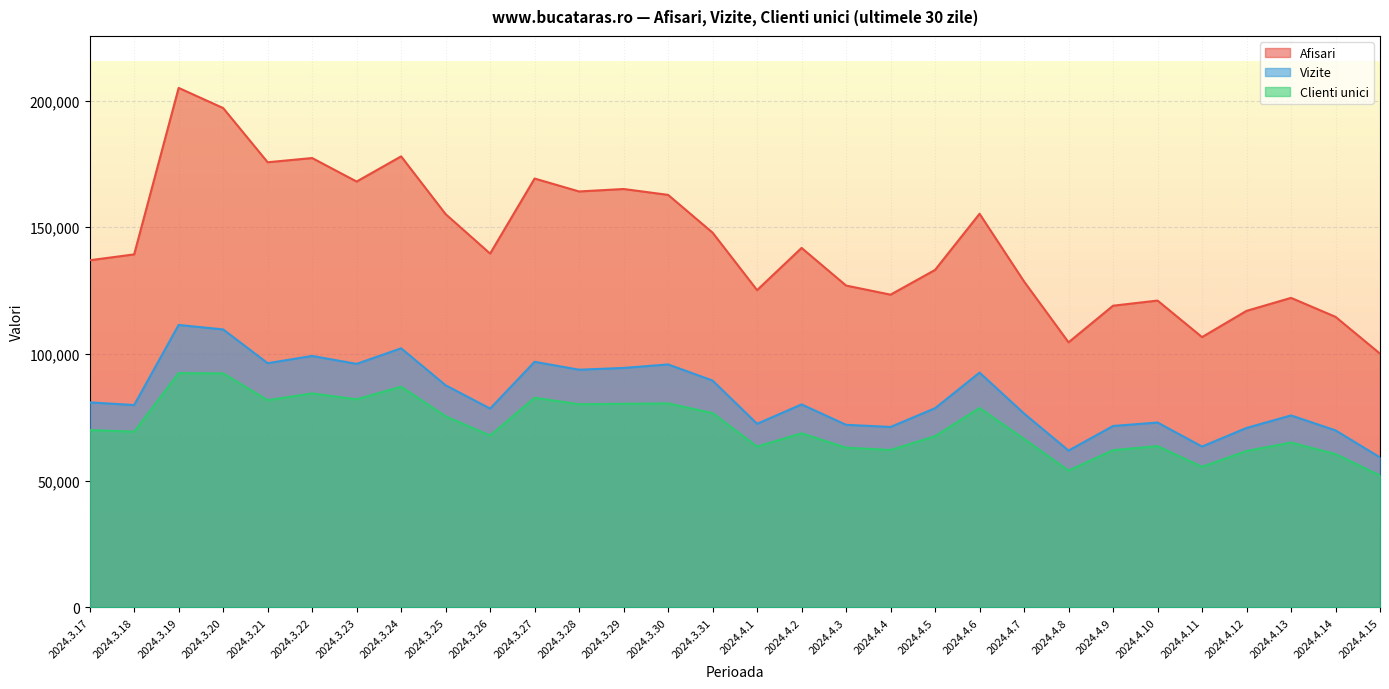

Which series changed the most between 2024.3.23 and 2024.3.27?

Afisari